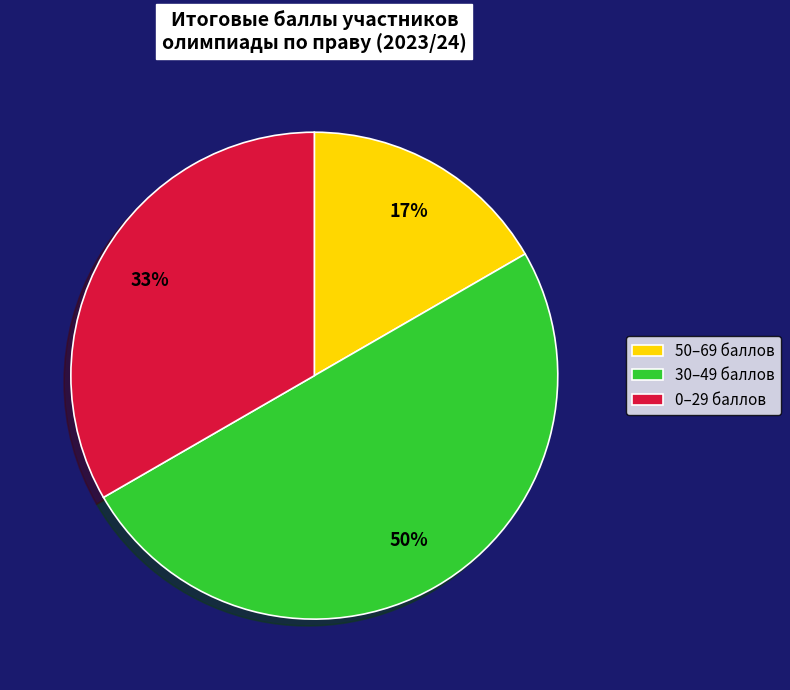

Is it true that 50–69 баллов is 25% of the pie?

False